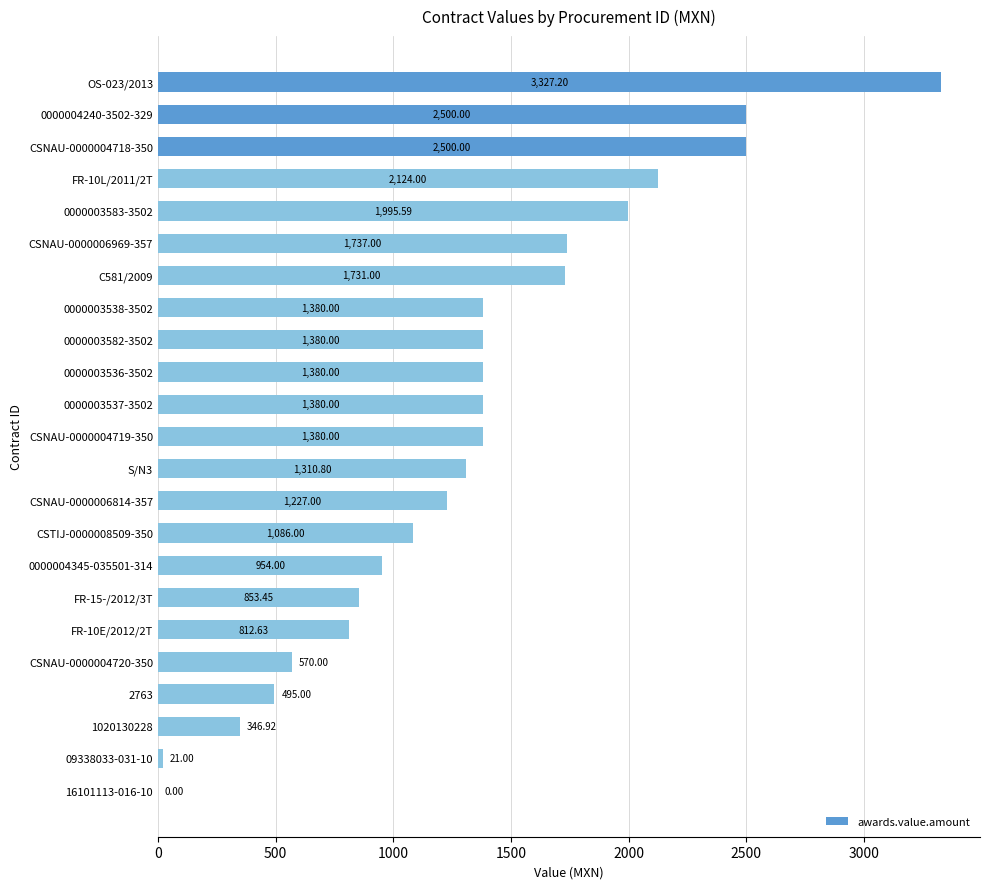

Between FR-10L/2011/2T and S/N3, which is larger?

FR-10L/2011/2T